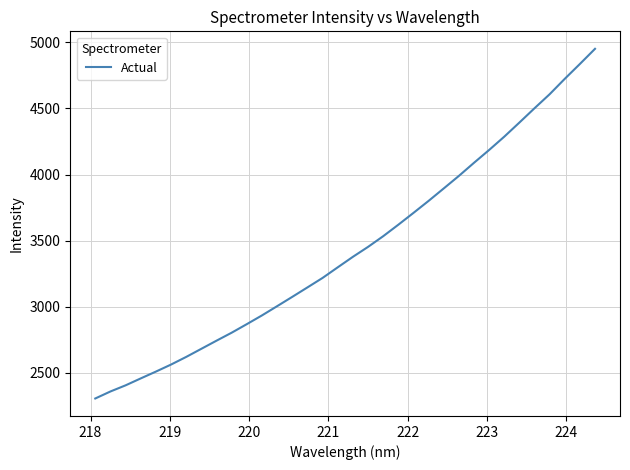

What is the minimum value shown in the chart?

2306.6